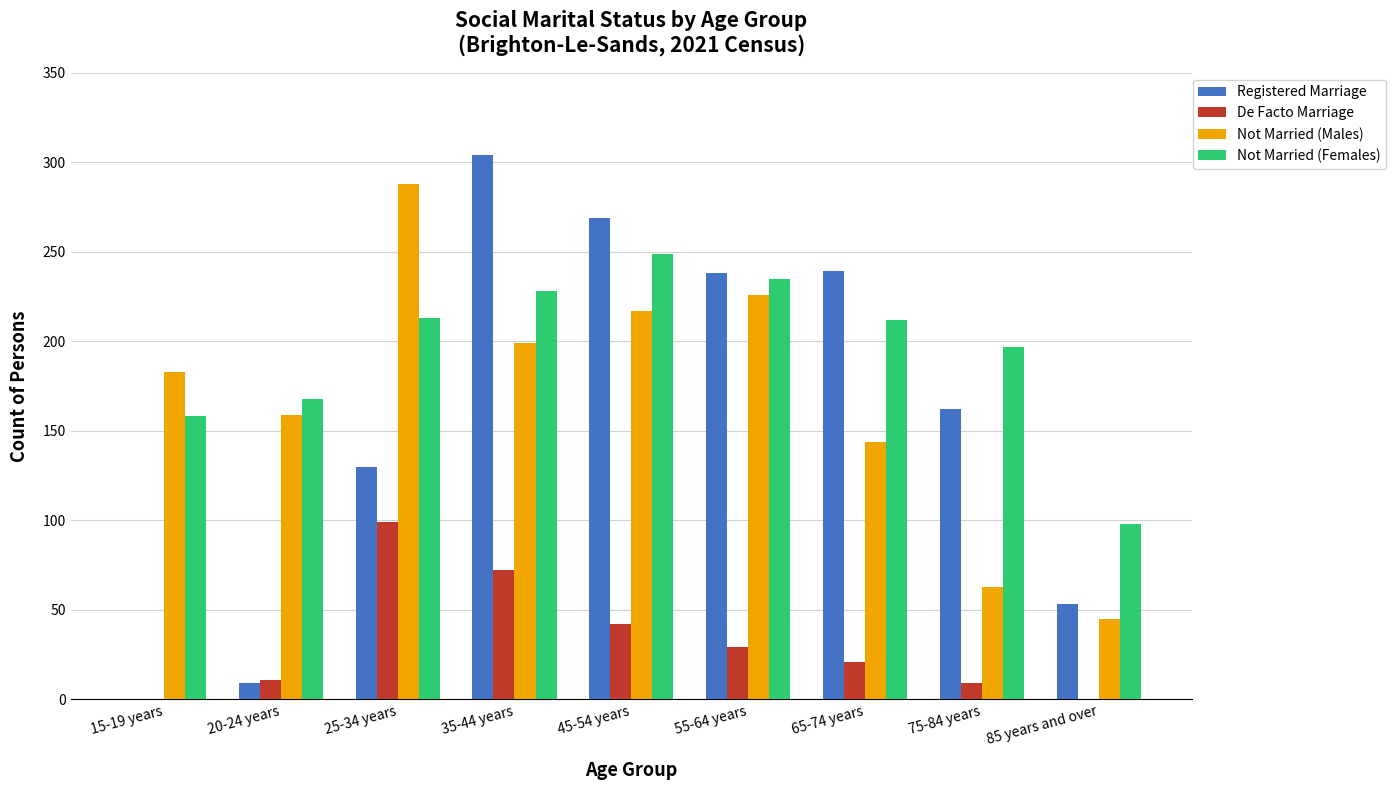

Which series has the widest spread of values?

Registered Marriage